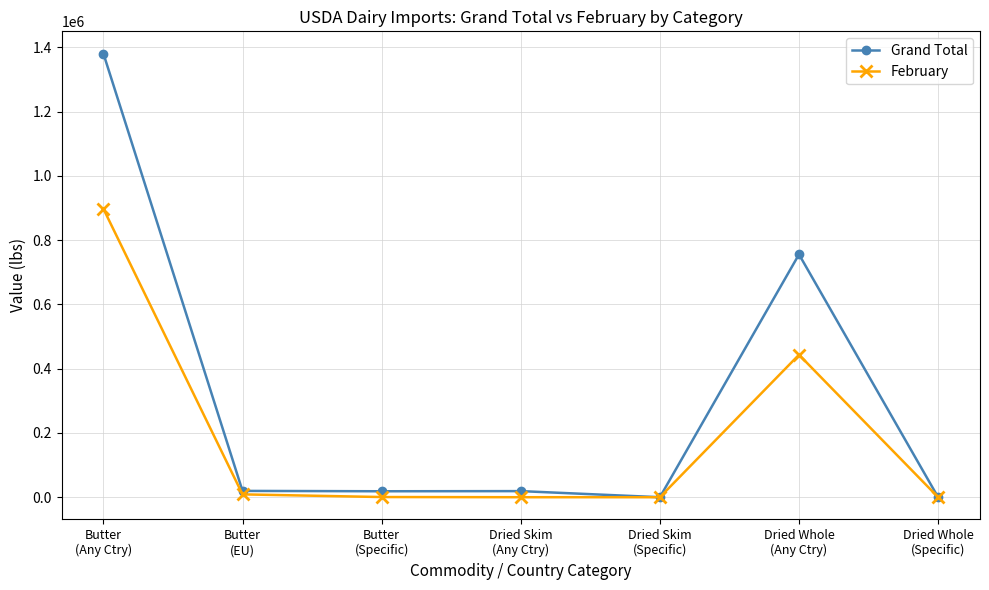

Which series has the largest range (max minus min)?

Grand Total